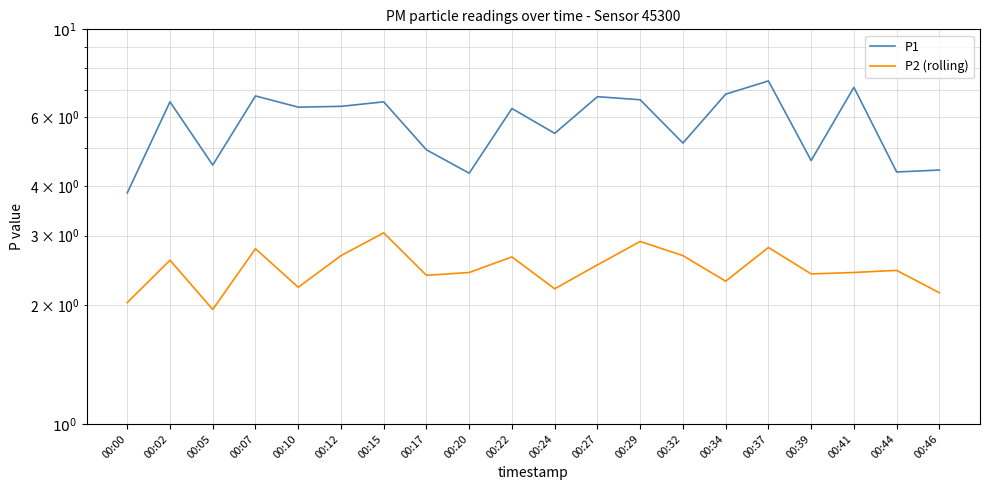

How many values in the P2 (rolling) series exceed 2?

19